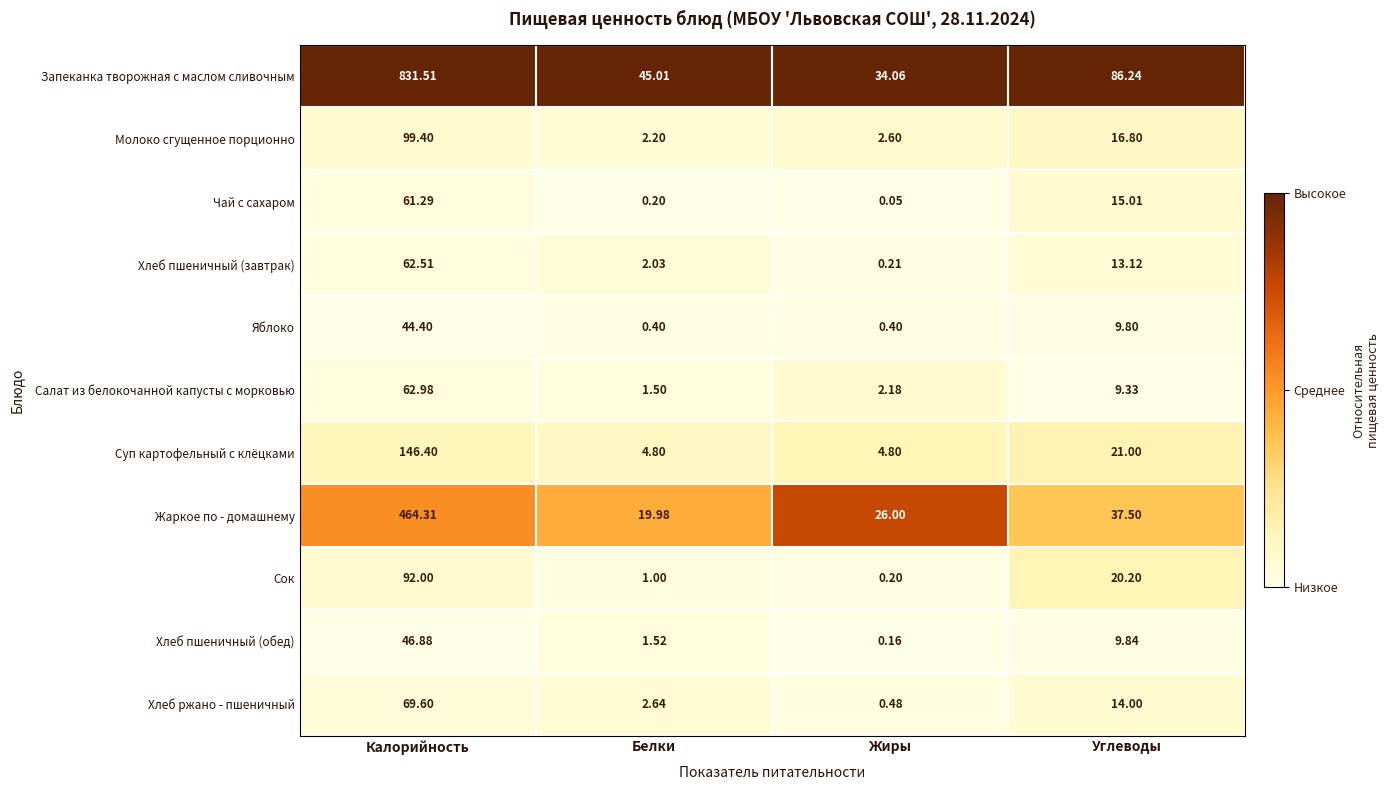

Is the value of Хлеб пшеничный (обед) at Углеводы greater than the value of Запеканка творожная с маслом сливочным at Белки?

No